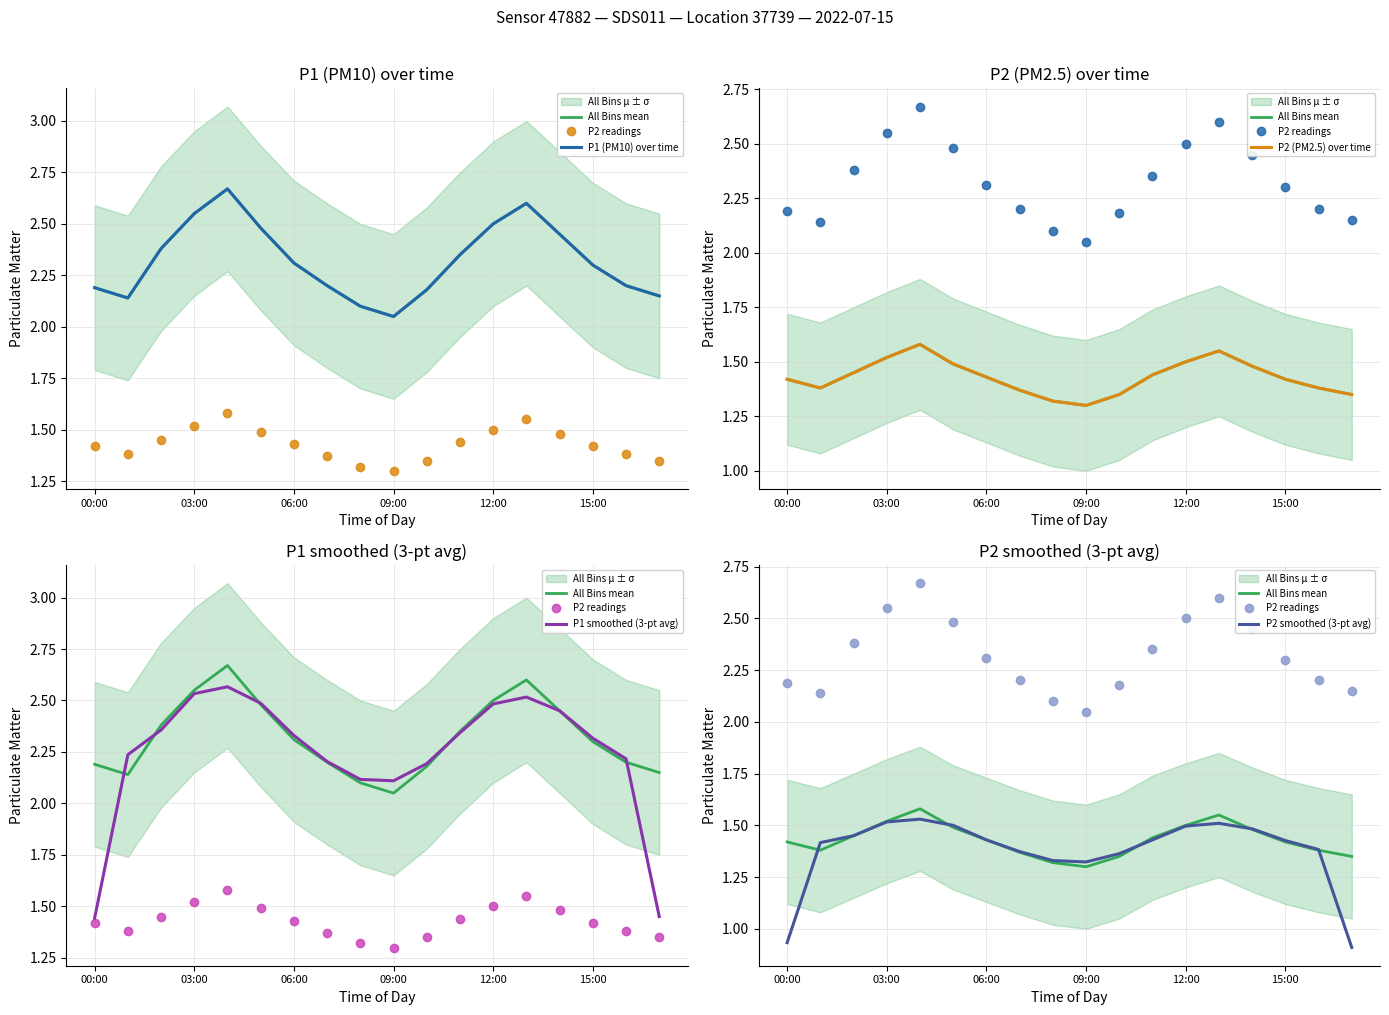

What is the label of the 8th point from the right?

10